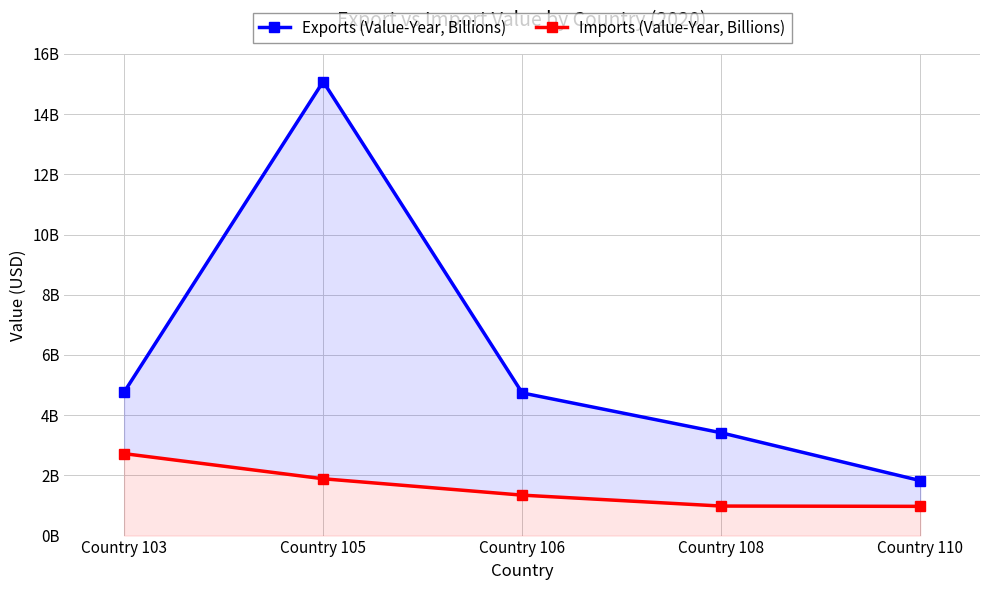

What are all the series names shown in the legend?

Exports (Value-Year, Billions), Imports (Value-Year, Billions)